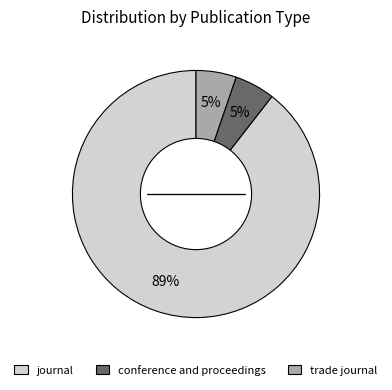

To the nearest percent, what percentage of the pie is conference and proceedings?

5%